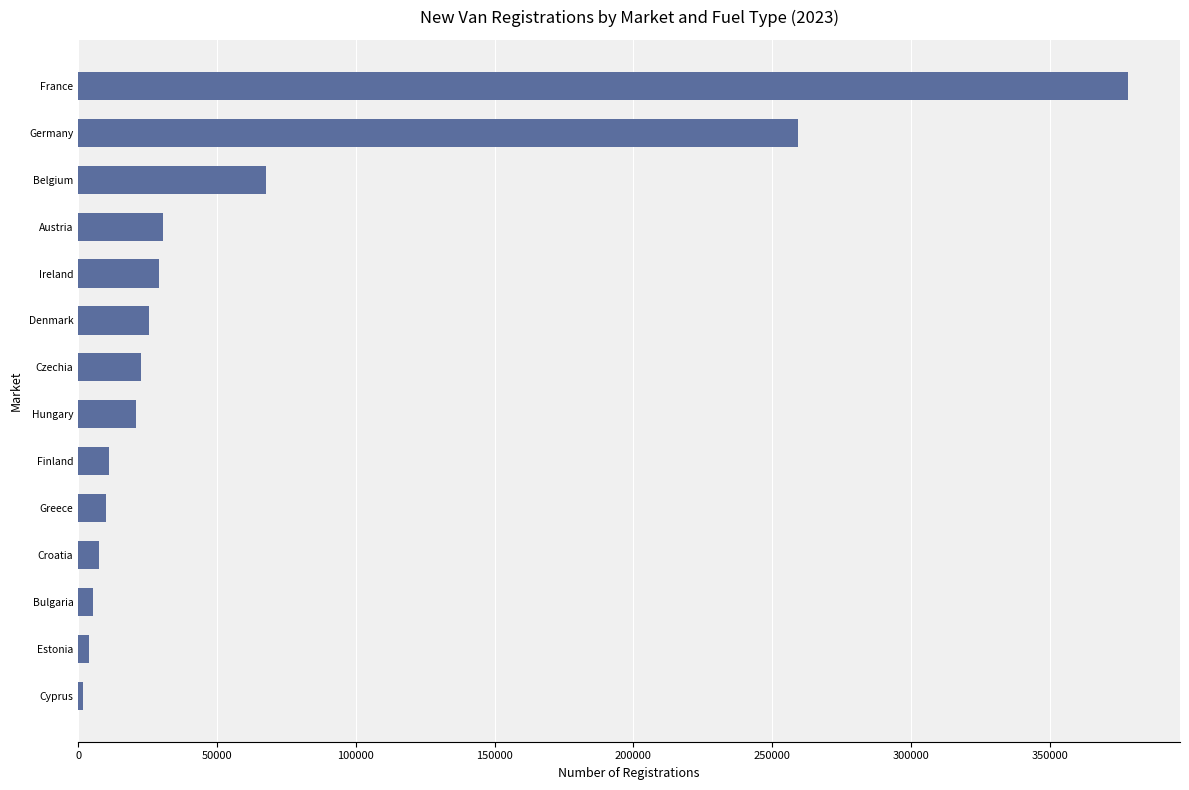

Is it true that the value at Austria is 30573?

True